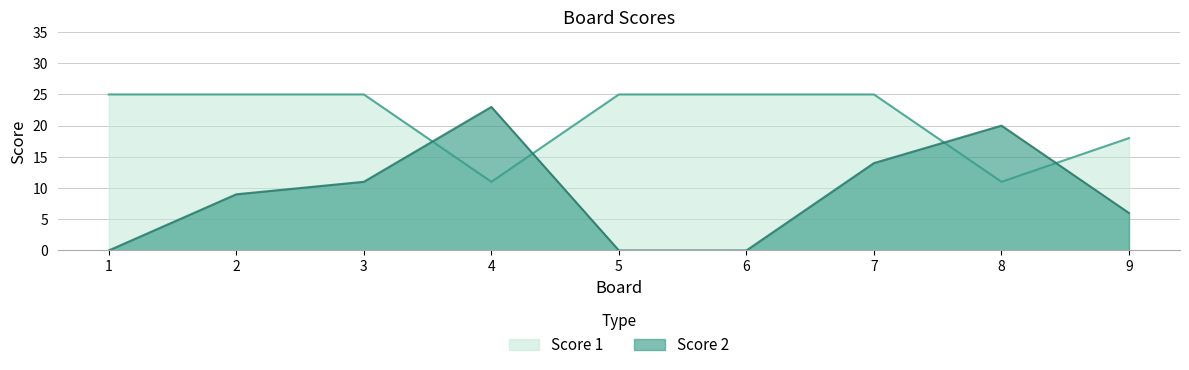

How many values in the Score 2 series are below 9?

4